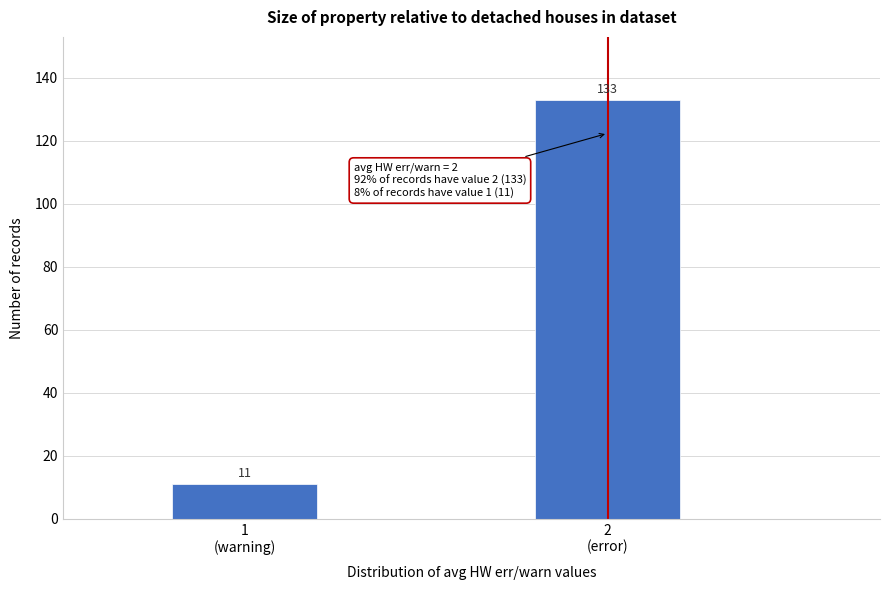

Reading left to right, transcribe all the data shown in this chart.

11	133